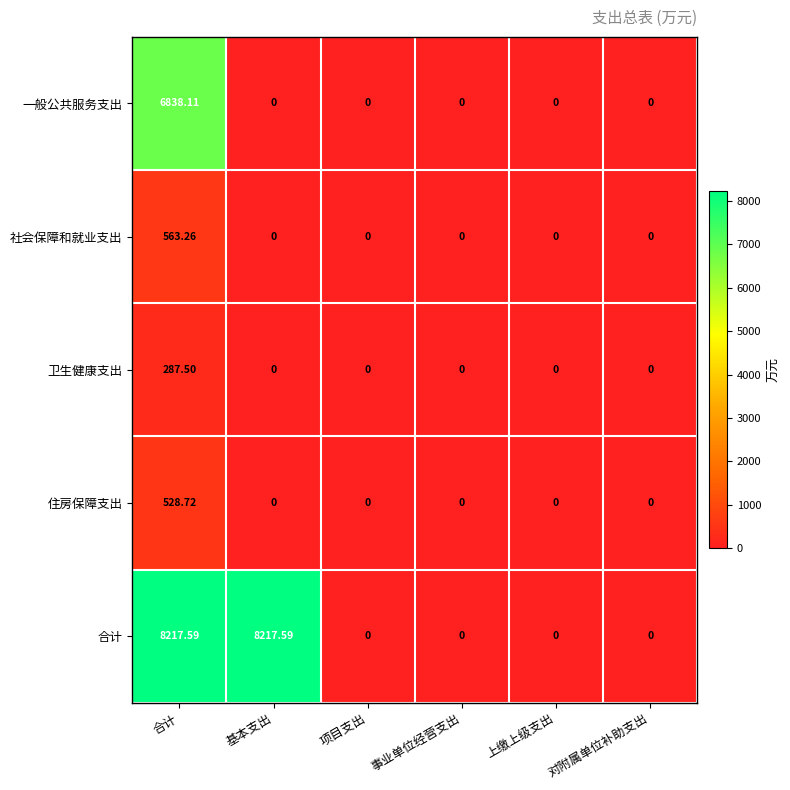

At which category is the sum across all series the highest?

合计